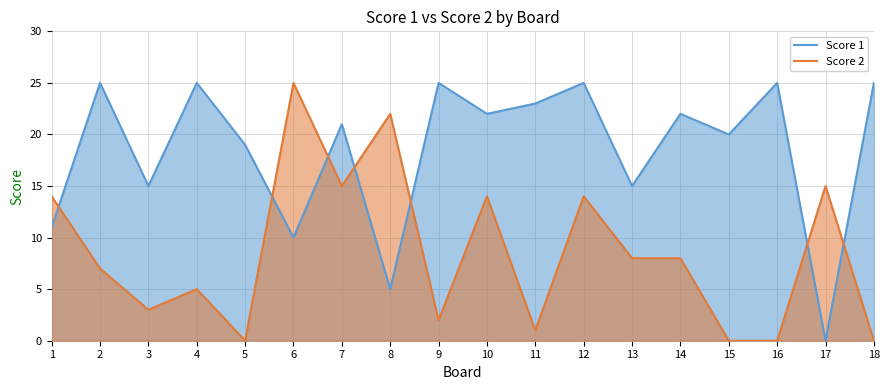

Where is the first local maximum for Score 2?

4